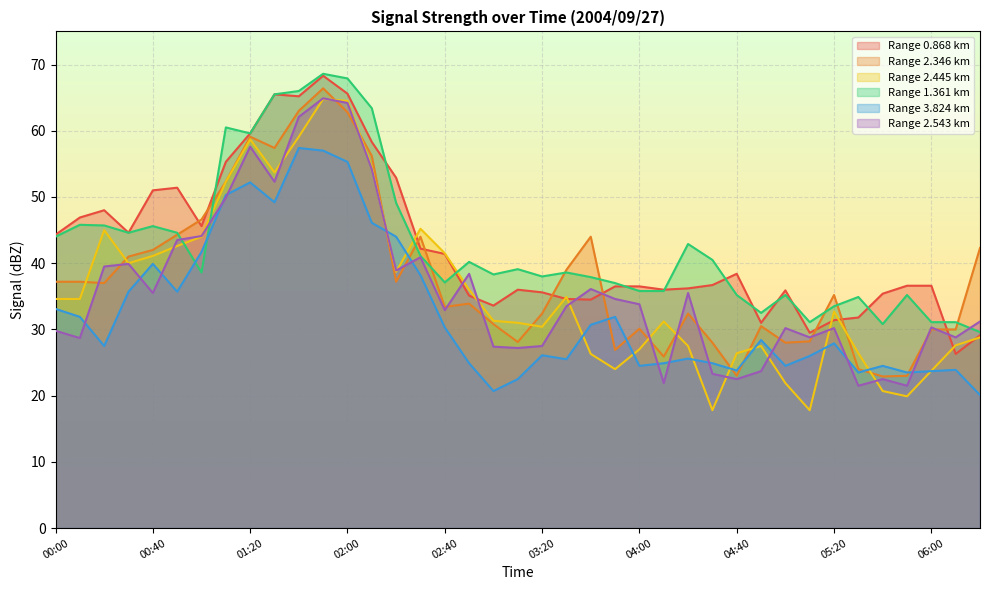

Which series has the largest range (max minus min)?

Range 2.445 km